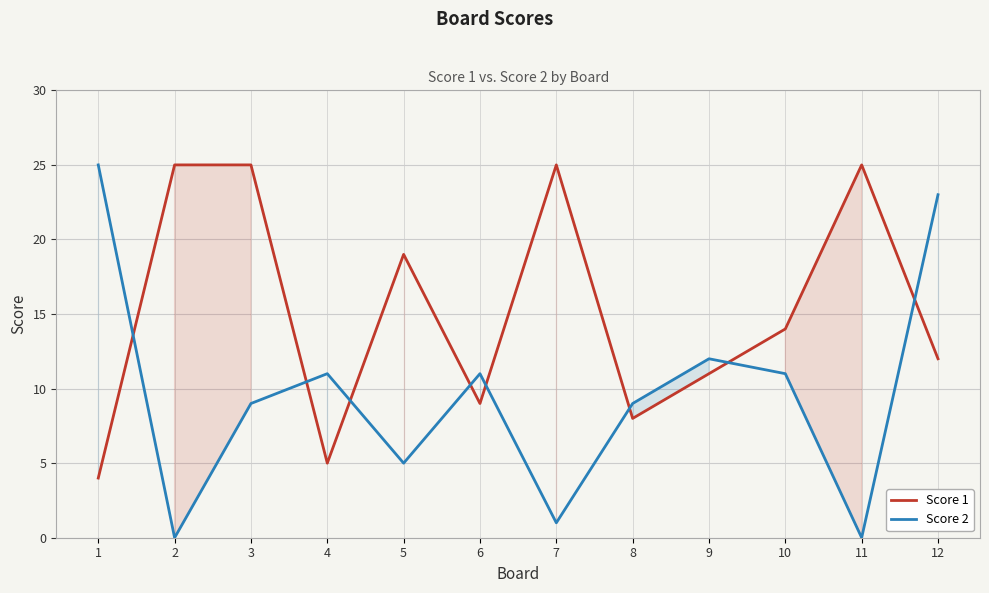

Rank the series at 10 from lowest to highest value.

Score 2, Score 1